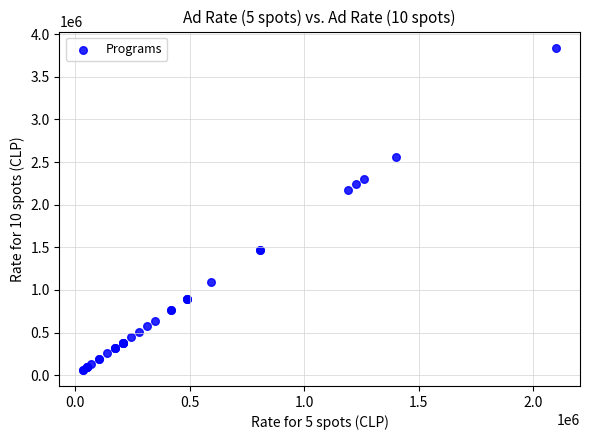

What Y value in the scatter plot is closest to 1952000?

2176000